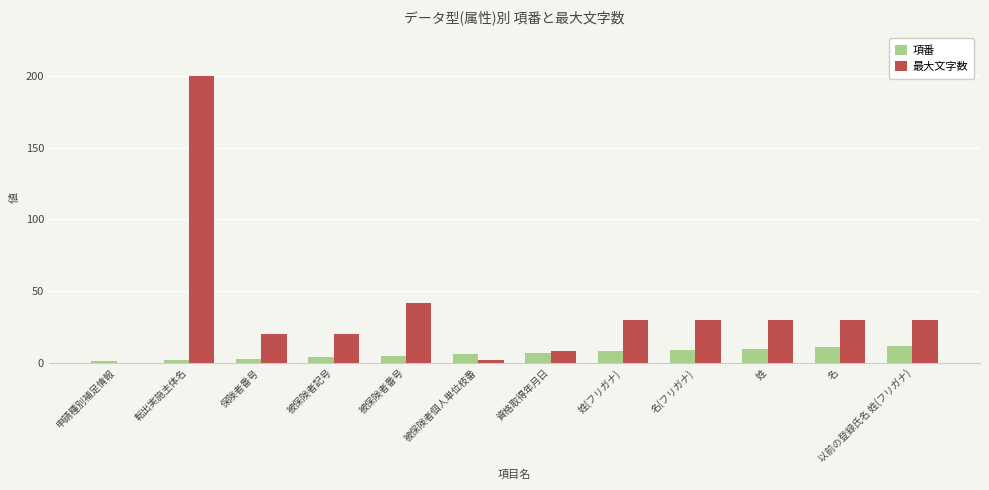

How many categories are shown in the chart?

12